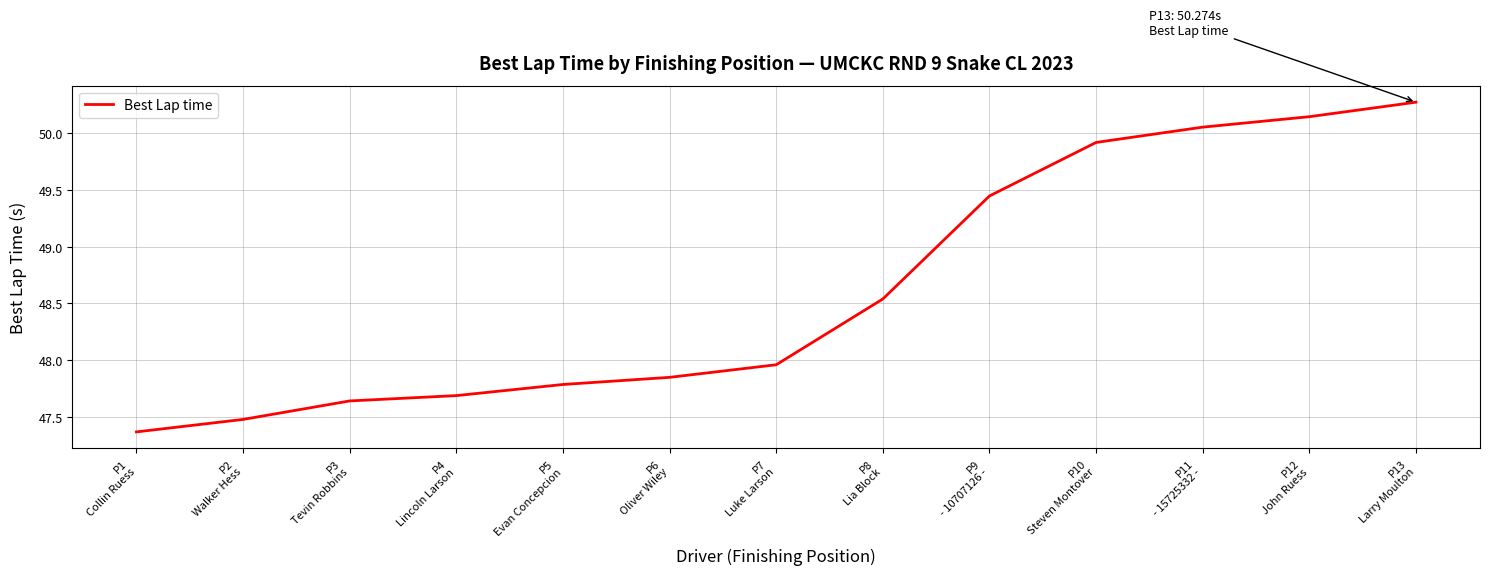

What is the difference between the maximum and minimum values?

2.9